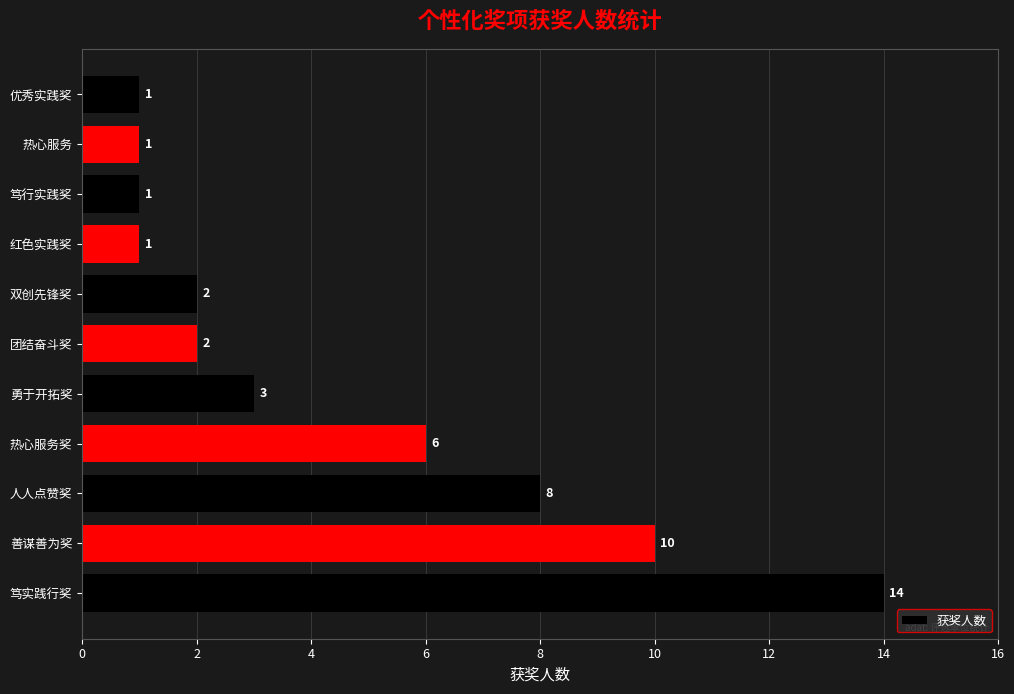

What is the difference between the maximum and second lowest values?

13